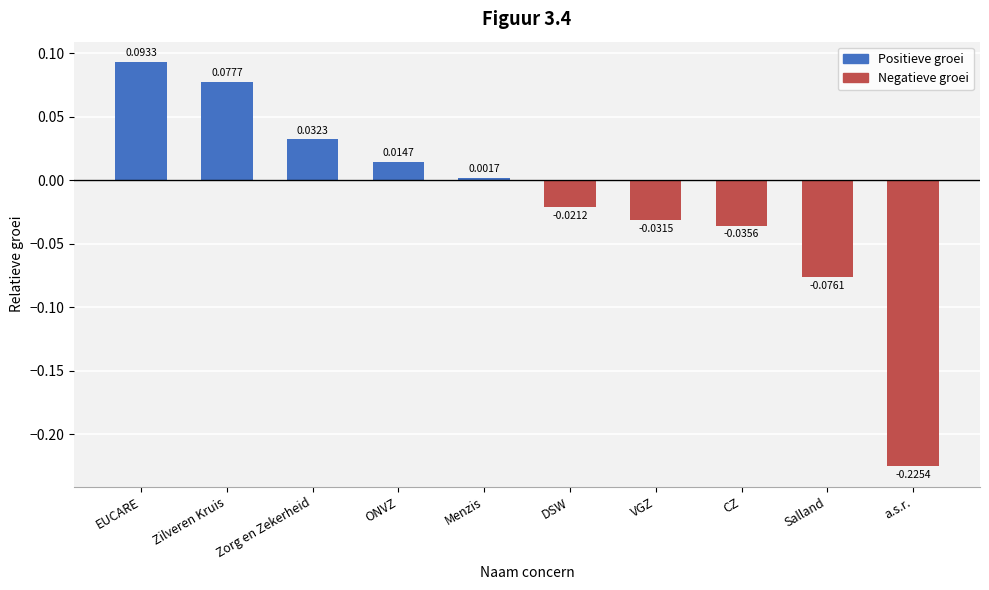

What is the label of the 5th bar from the right?

DSW